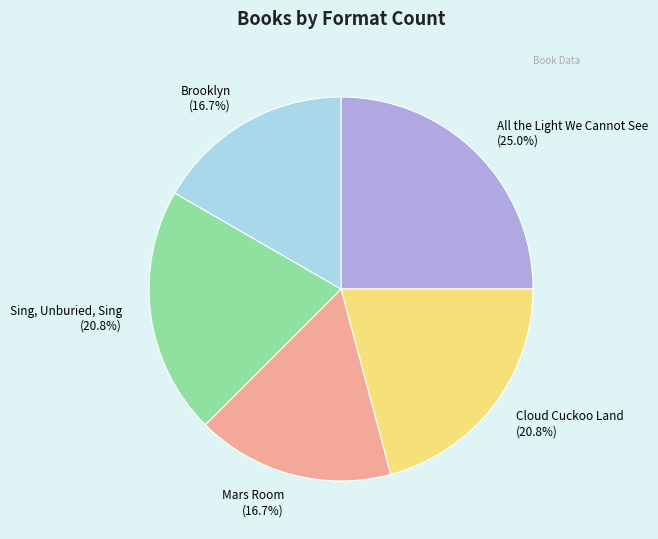

What percentage do Brooklyn and Cloud Cuckoo Land together represent?

37.5%